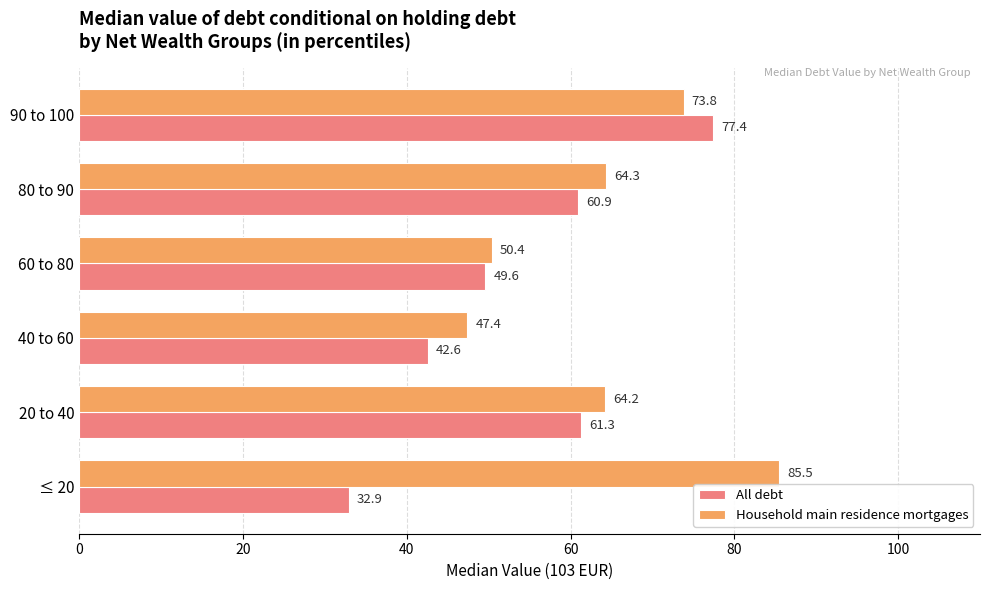

Which series has the largest range (max minus min)?

All debt